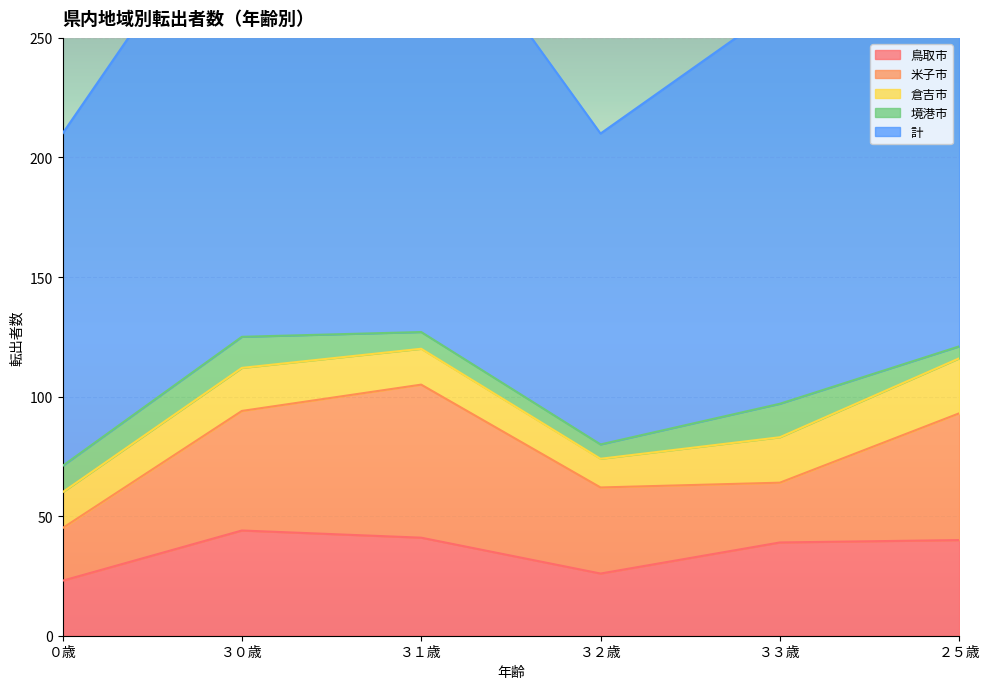

Which series changed the most between ３２歳 and ３３歳?

計